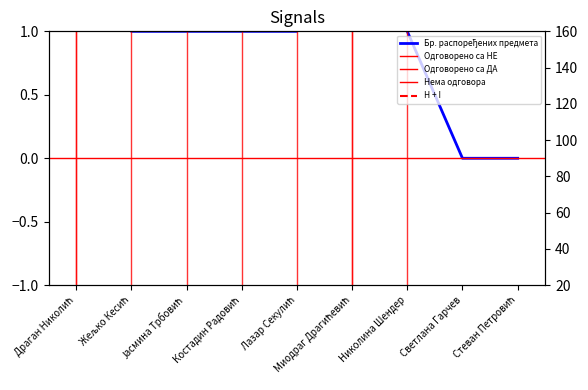

True or false: H + I and Бр. распоређених предмета intersect in this chart.

False